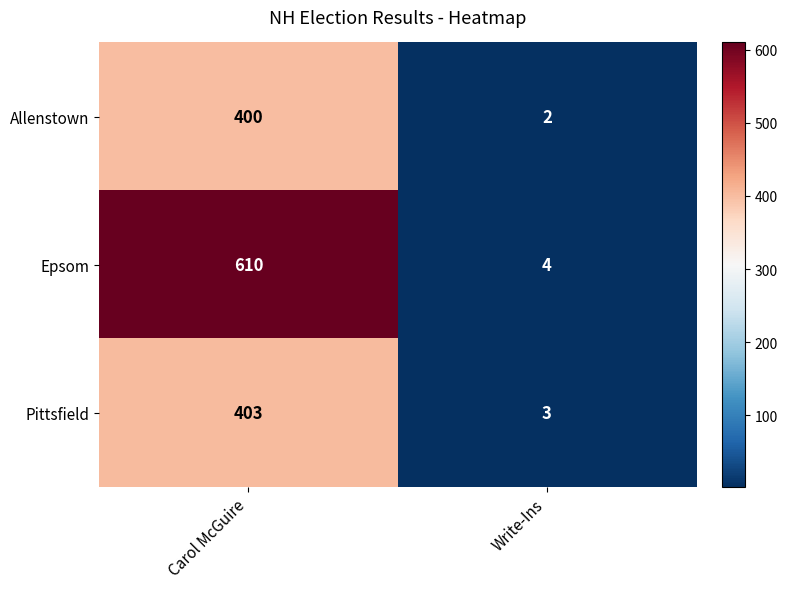

The Pittsfield series shows 4 at Write-Ins. True or false?

False